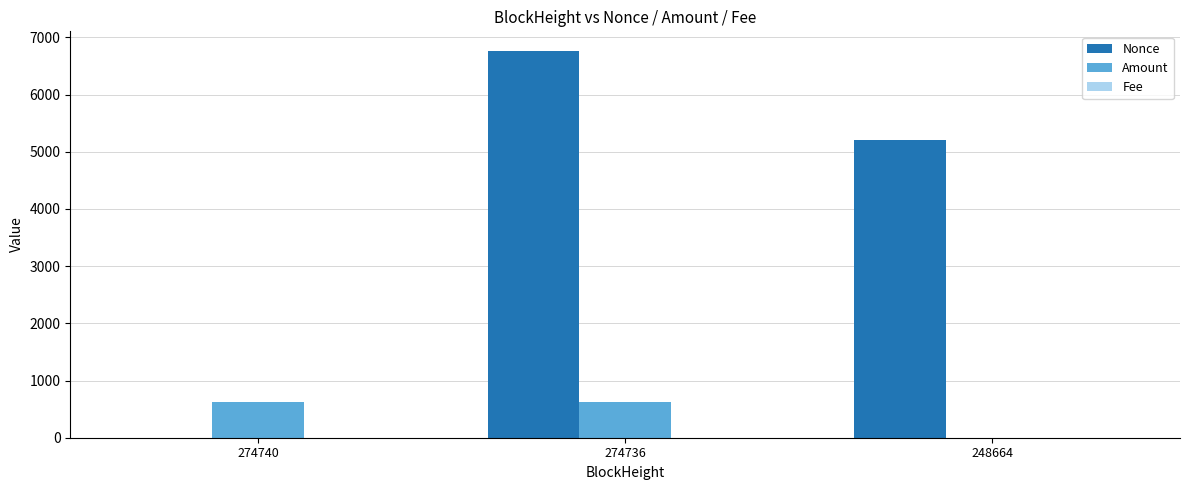

At which label does Nonce first exceed 5201?

274736